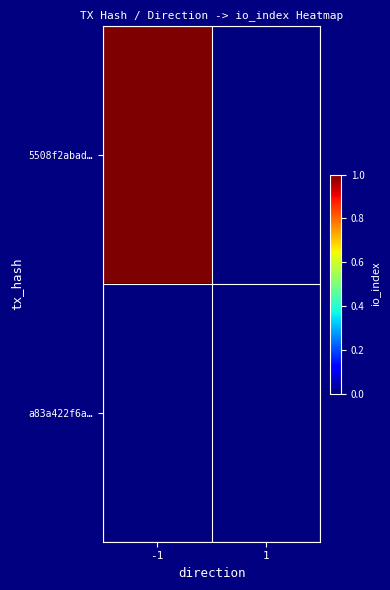

Which series has the largest total across all categories?

5508f2abad…